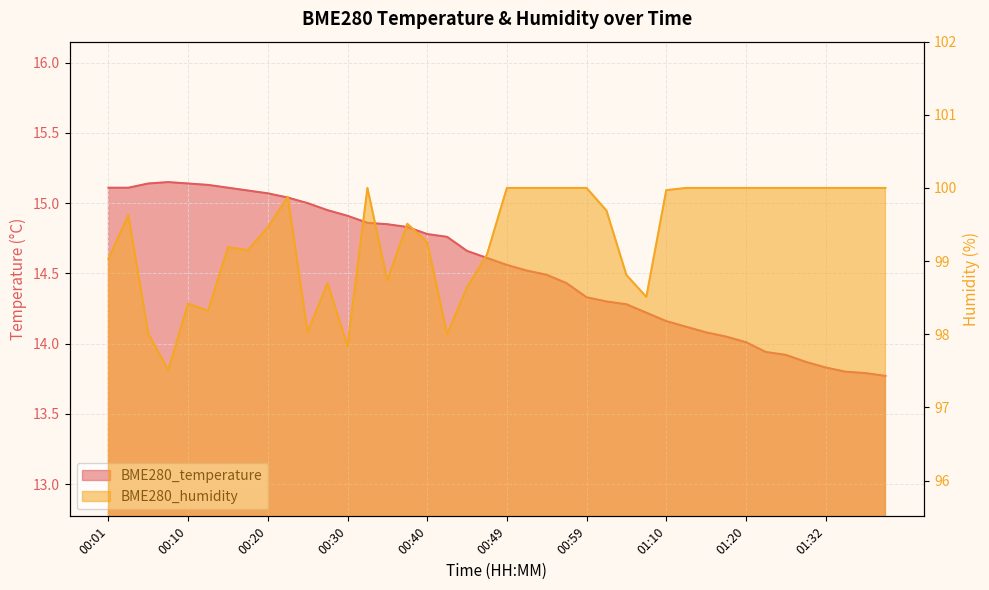

At which label does BME280_humidity reach its minimum?

00:08